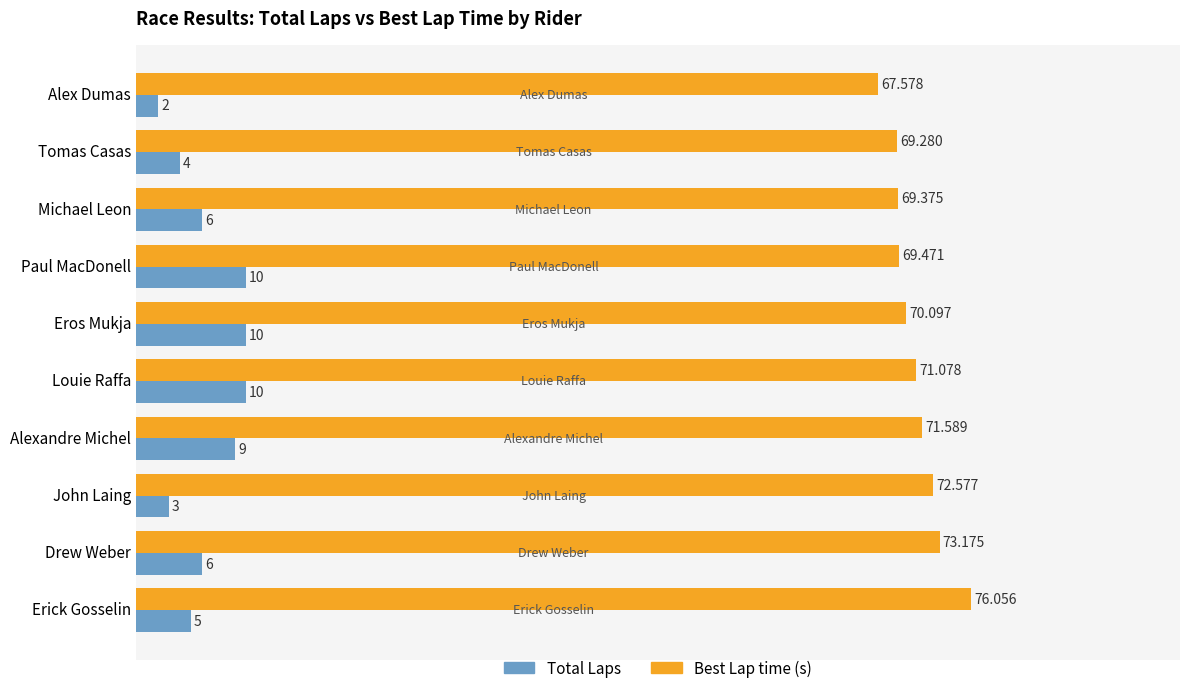

List the series in order of their peak value, highest first.

Best Lap time (s), Total Laps